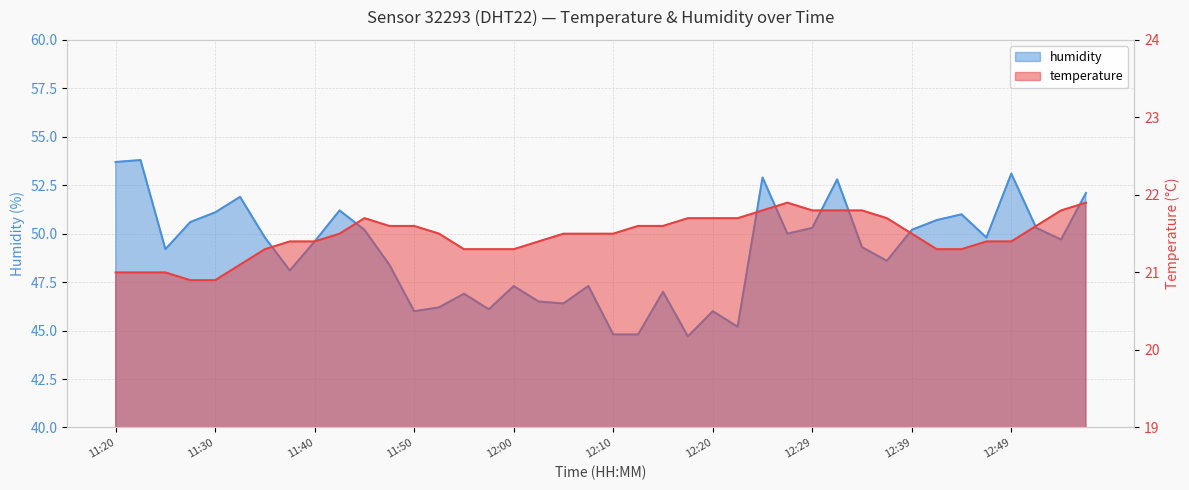

List the labels in order of temperature value, largest first.

12:27, 12:56, 12:25, 12:29, 12:32, 12:34, 12:54, 11:45, 12:17, 12:20, 12:22, 12:37, 11:47, 11:50, 12:12, 12:15, 12:51, 11:42, 11:52, 12:05, 12:07, 12:10, 12:39, 11:37, 11:40, 12:02, 12:46, 12:49, 11:35, 11:55, 11:57, 12:00, 12:42, 12:44, 11:33, 11:20, 11:23, 11:25, 11:28, 11:30